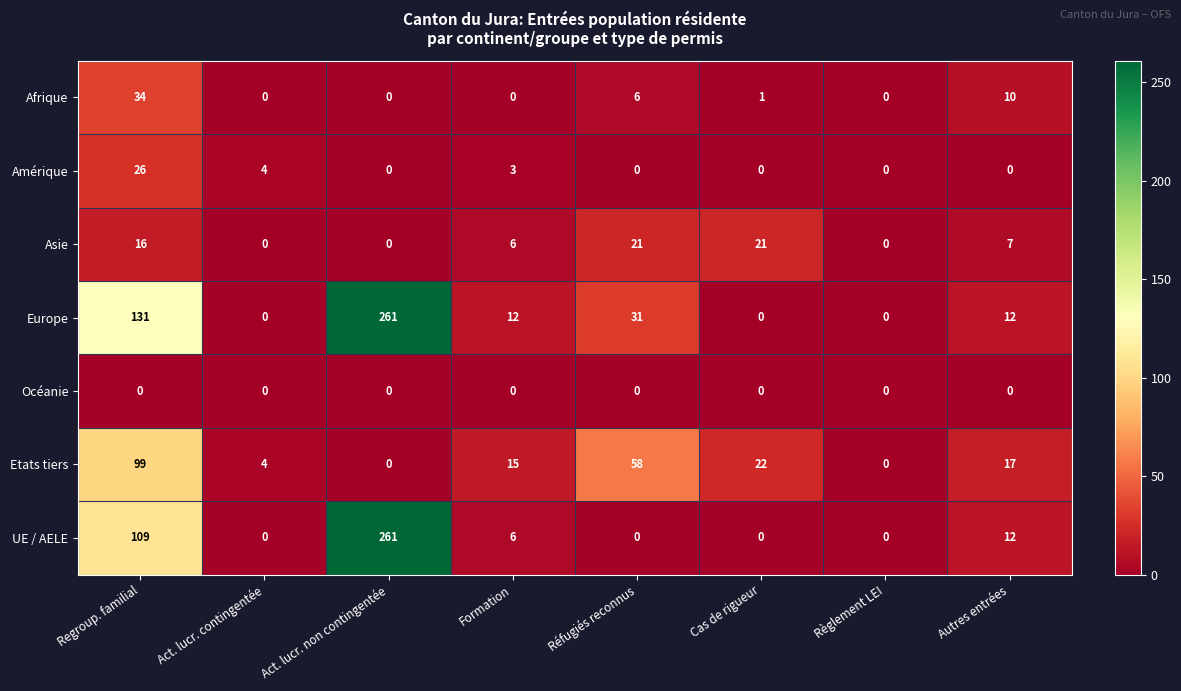

What is the total value across all series at Autres entrées?

58